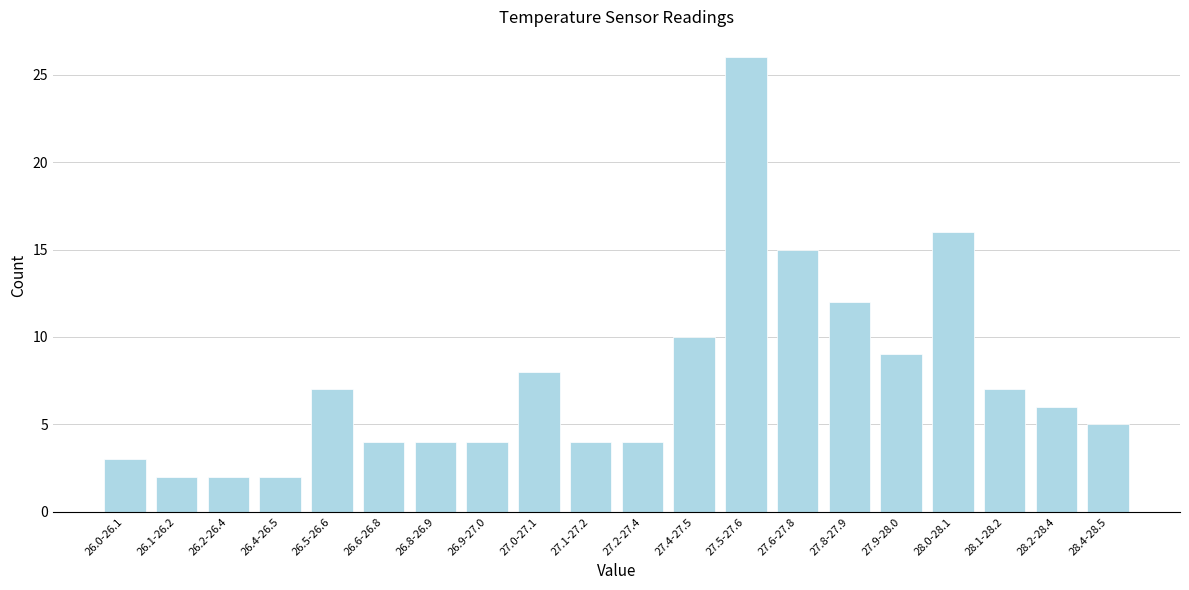

Reading left to right, what are all the values shown in this chart?

3	2	2	2	7	4	4	4	8	4	4	10	26	15	12	9	16	7	6	5